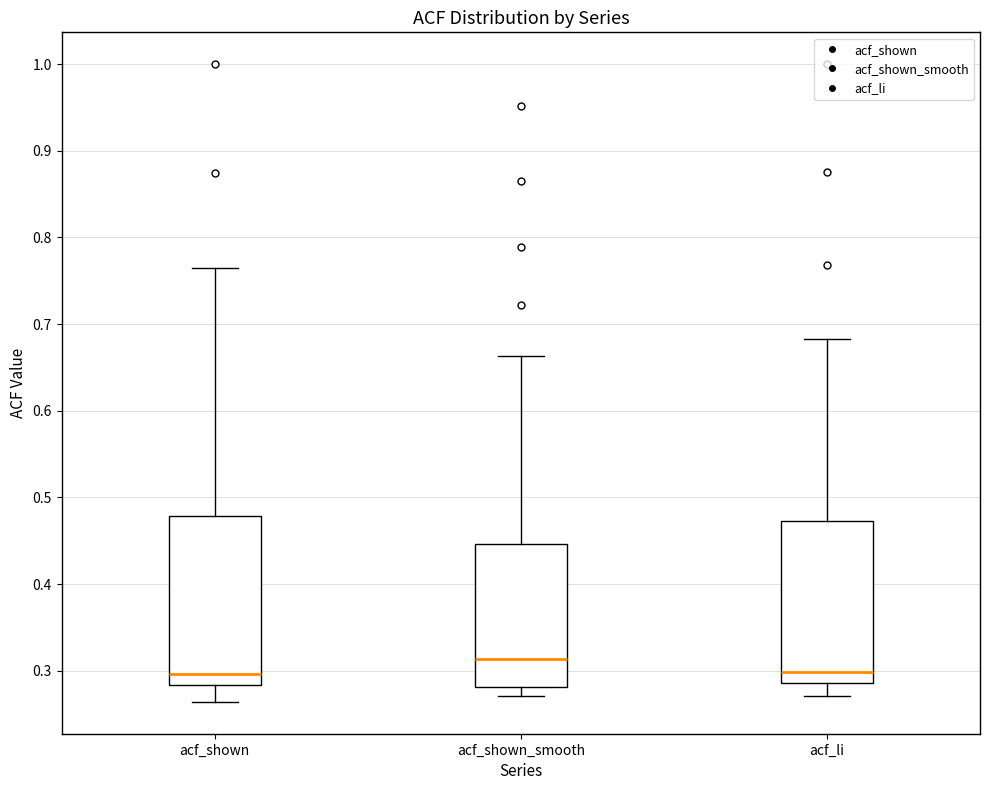

Where is the upper edge of the box for acf_shown on the y-axis? The values are not printed on the chart, so give them approximately, as read against the axis.

0.48